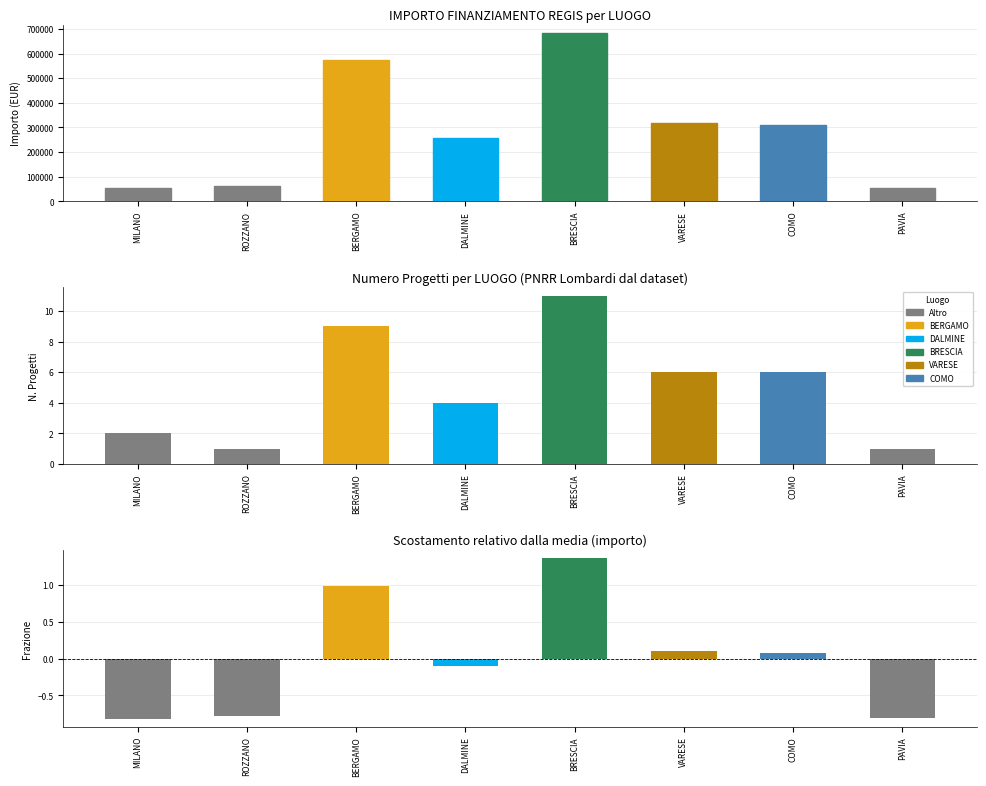

Is it true that the value at DALMINE is 113554.5?

False